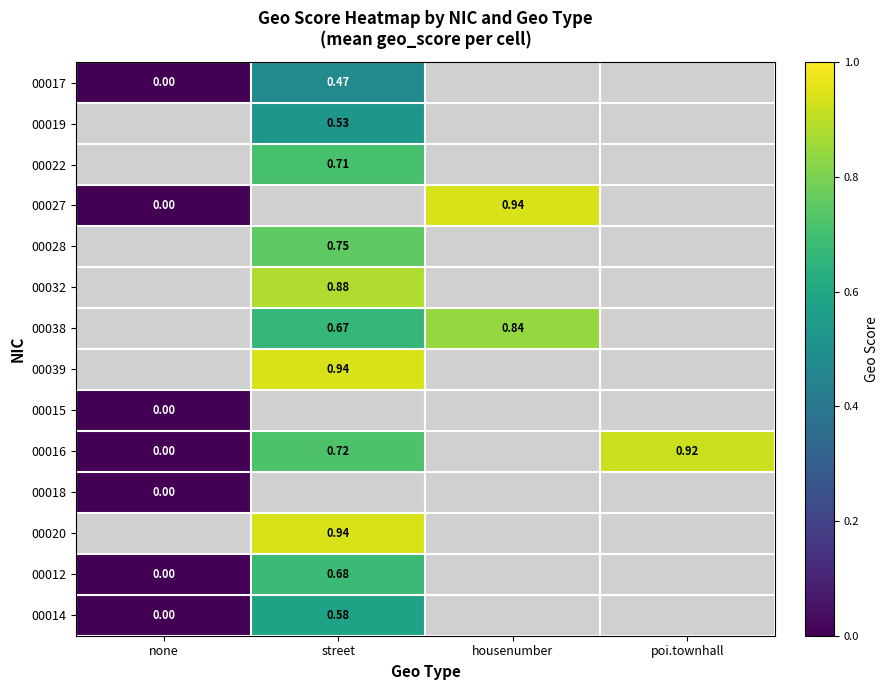

Rank the series by their maximum value, from lowest to highest.

00017, 00019, 00022, 00027, 00028, 00032, 00038, 00039, 00015, 00018, 00014, 00016, 00020, 00012